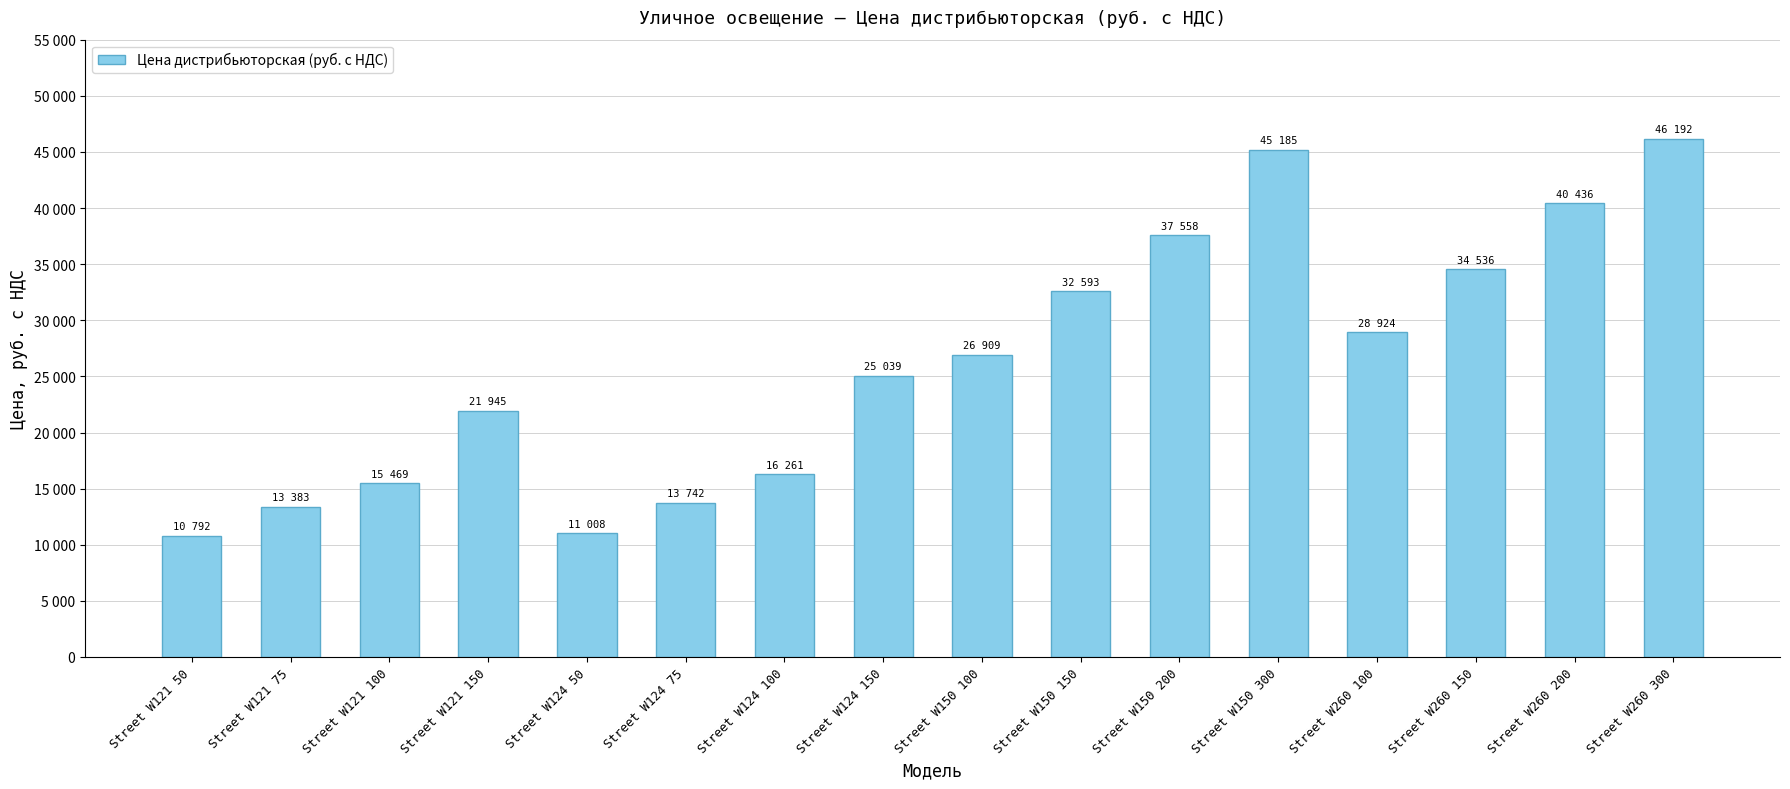

What is the minimum value shown in the chart?

10792.5